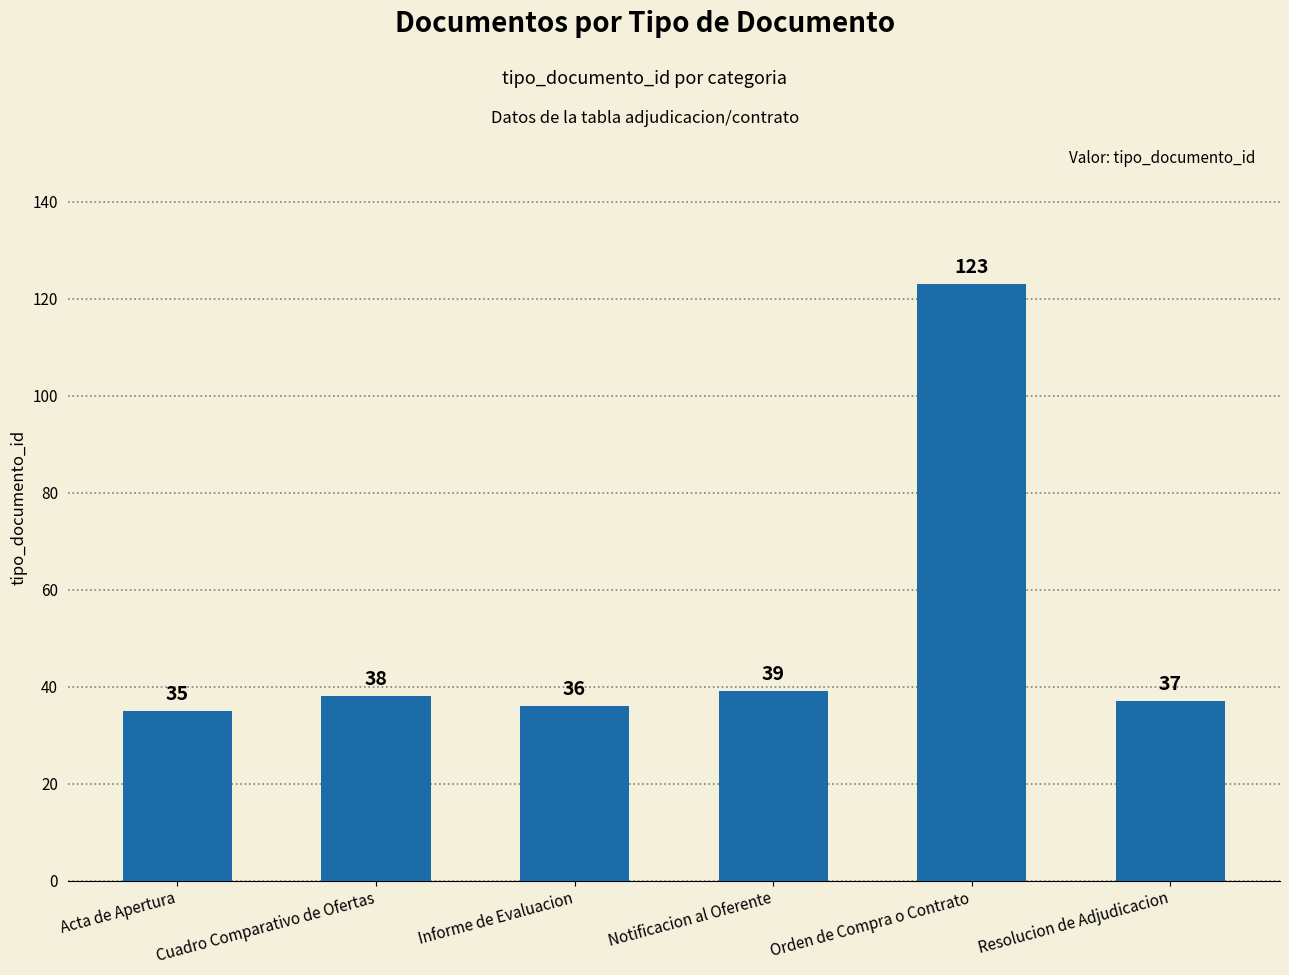

What value does the data have at Acta de Apertura?

35